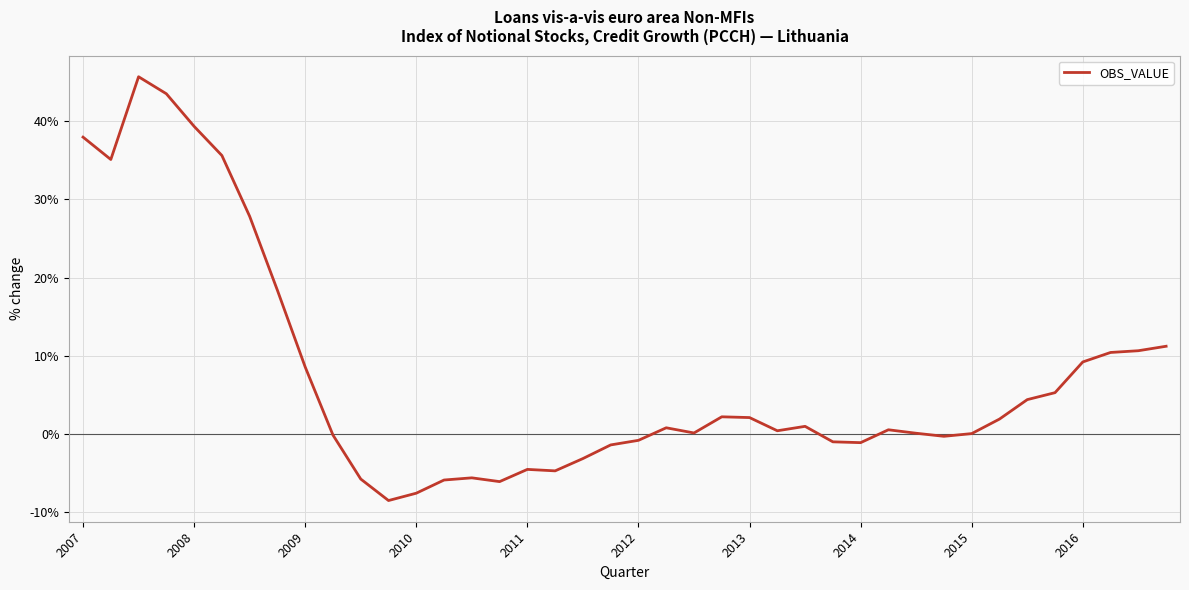

What is the maximum value shown in the chart?

45.7